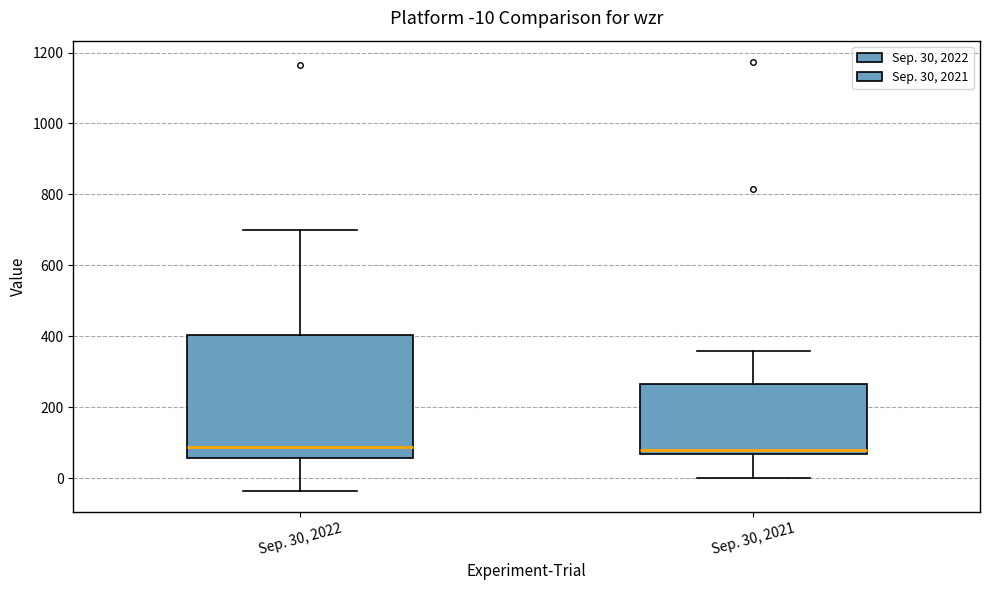

Which box is the tallest, from its lower edge to its upper edge?

Sep. 30, 2022